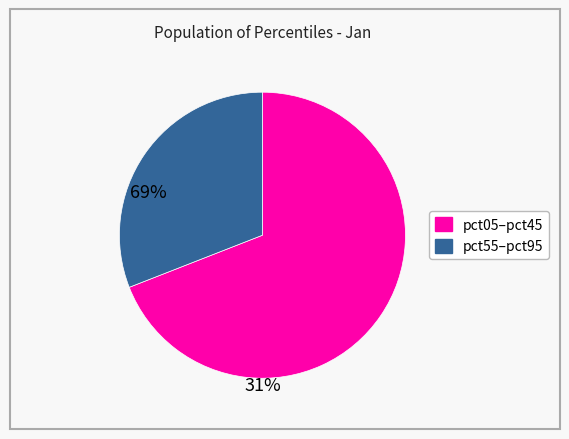

Is there any slice that represents more than half of the pie?

Yes